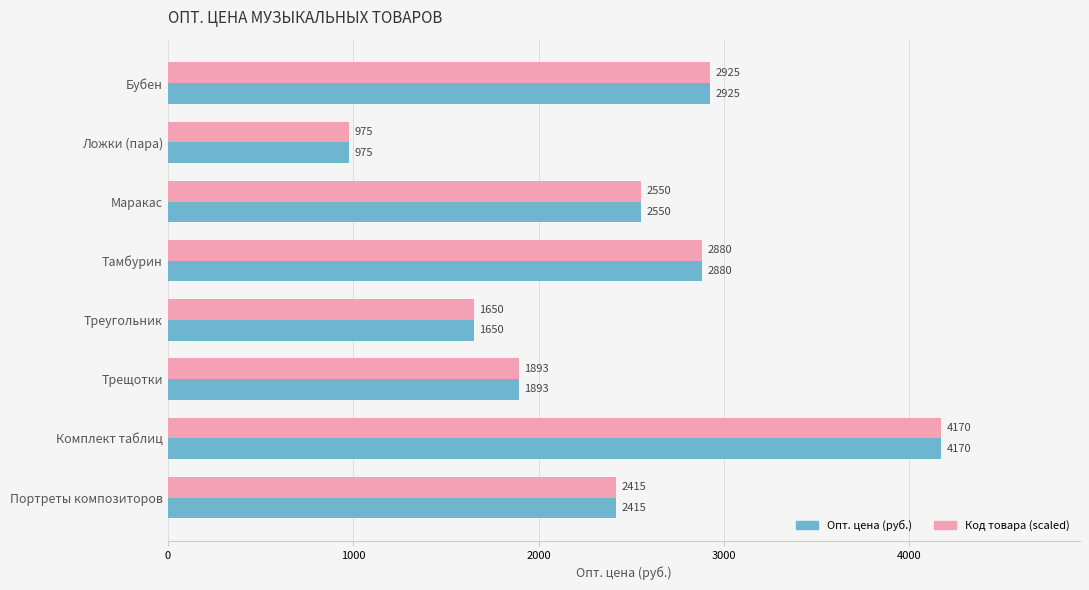

True or false: Опт. цена (руб.) has a value of 4170 at Комплект таблиц.

True